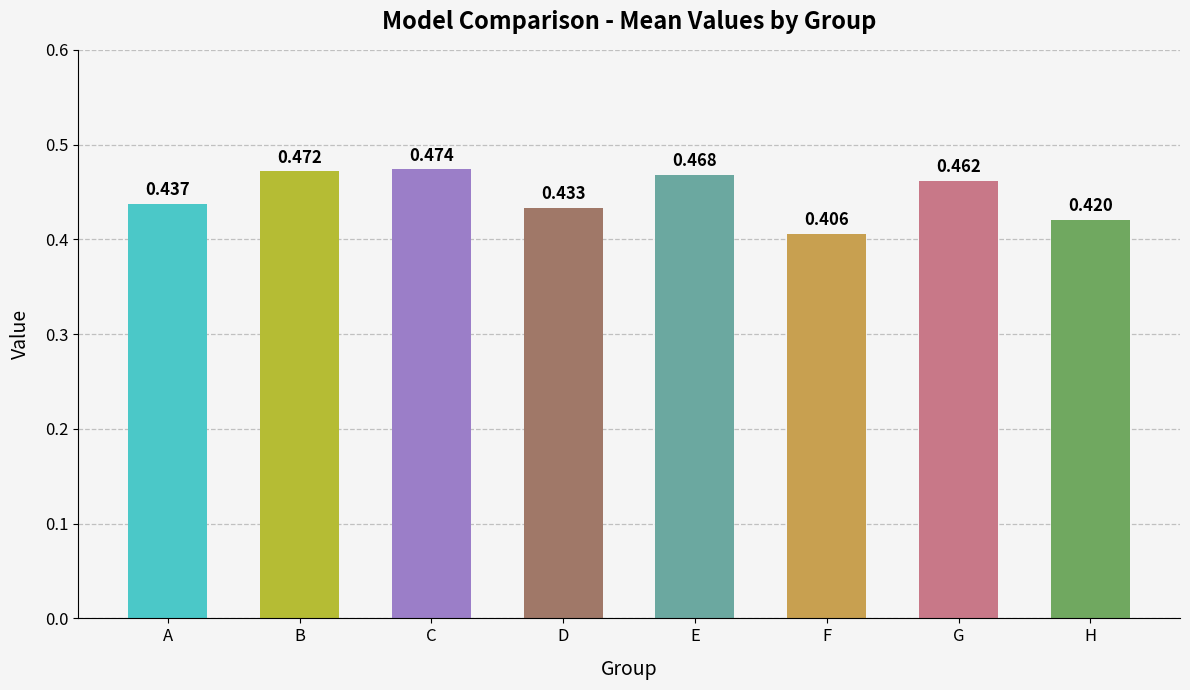

Rank the categories by value from lowest to highest.

F, H, D, A, G, E, B, C